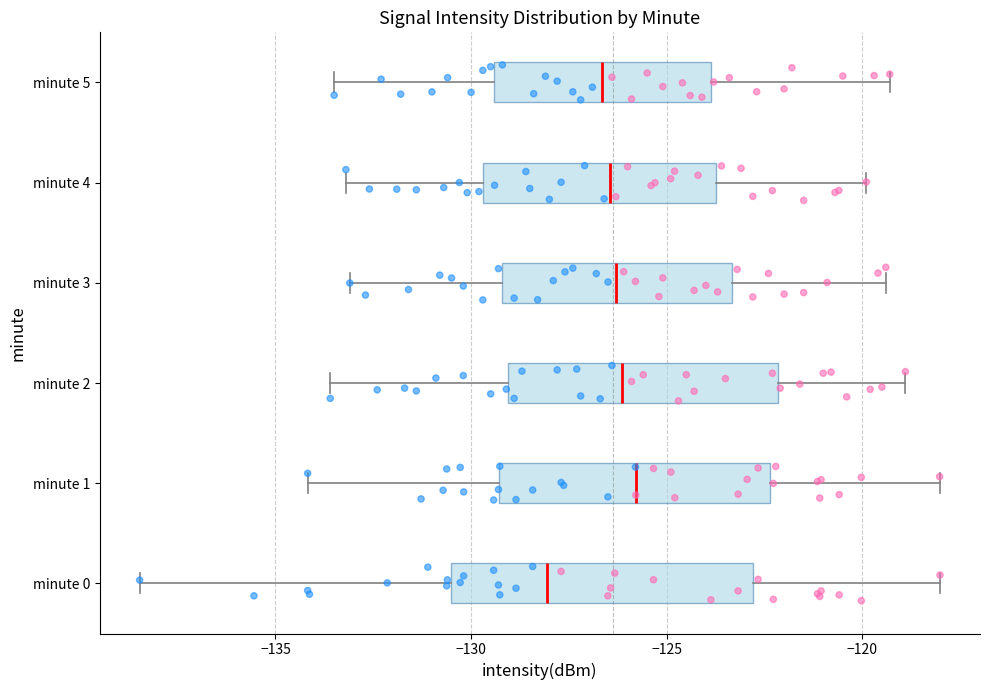

Which box's median line is the furthest to the left?

minute 0